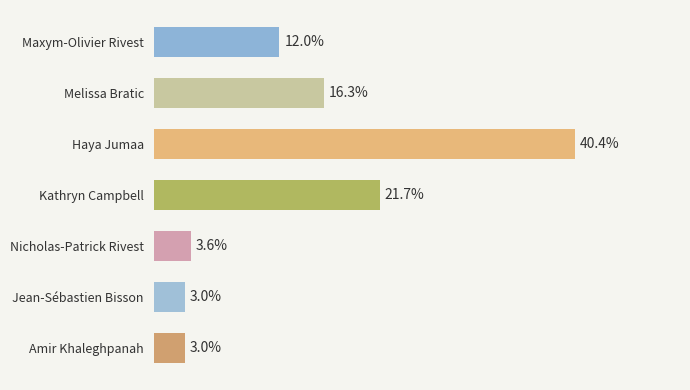

Where is the data nearest to the value 21?

Kathryn Campbell